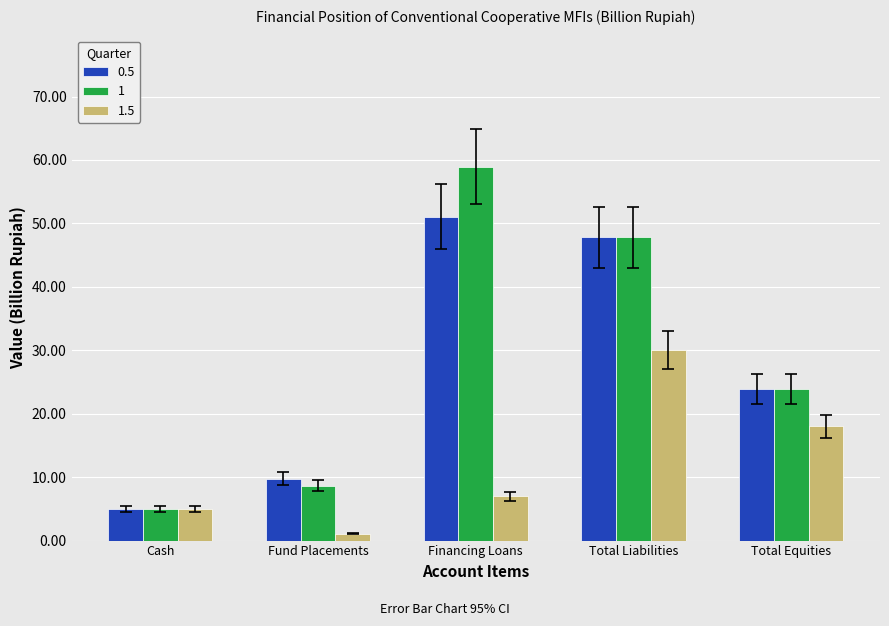

Is it true that 0.5 equals 47.8 at Total Liabilities?

True